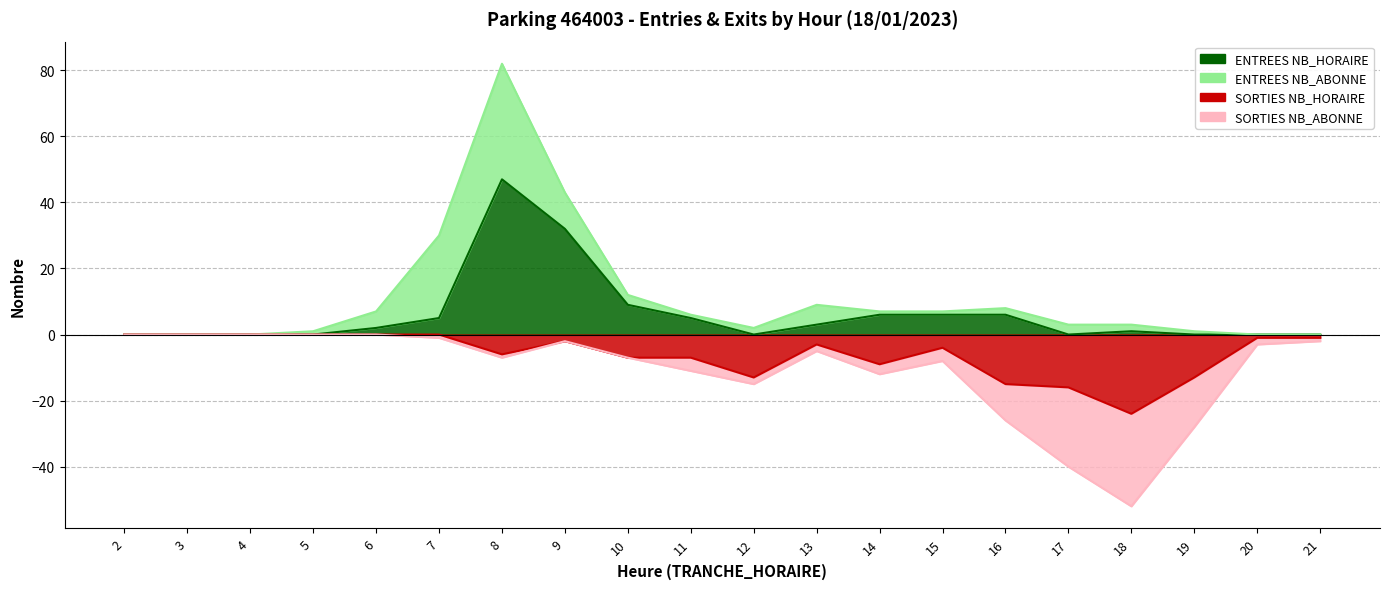

Which series changed the most between 5 and 19?

SORTIES NB_HORAIRE